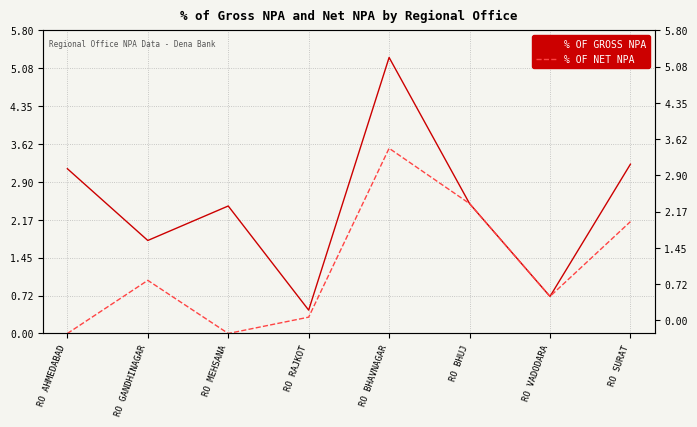

What is the value of the % OF GROSS NPA point at the 6th from the left?

2.5